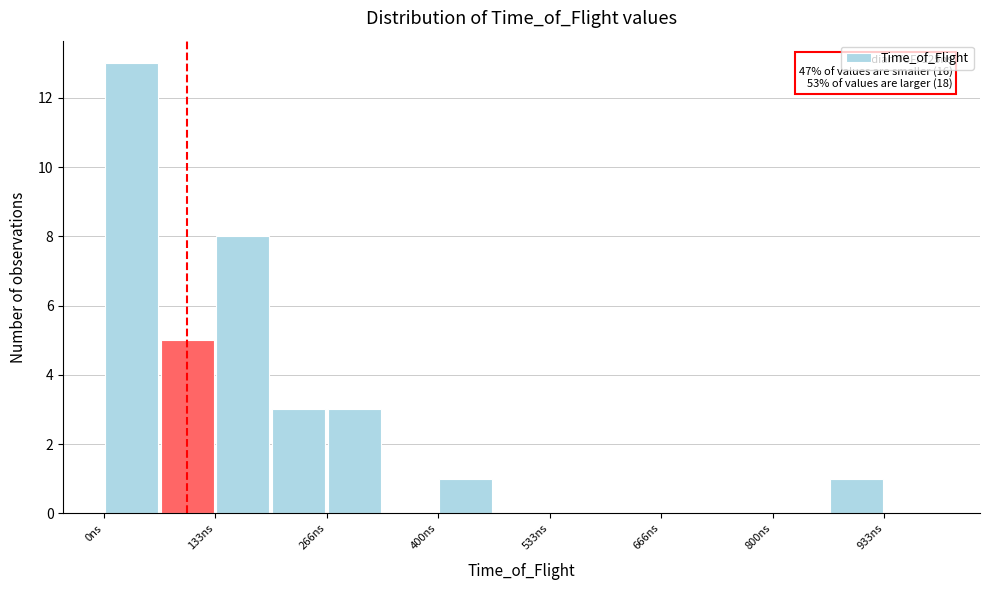

Around what value on the x-axis is the tallest bar? Give the approximate position of its centre, as read against the axis.

40